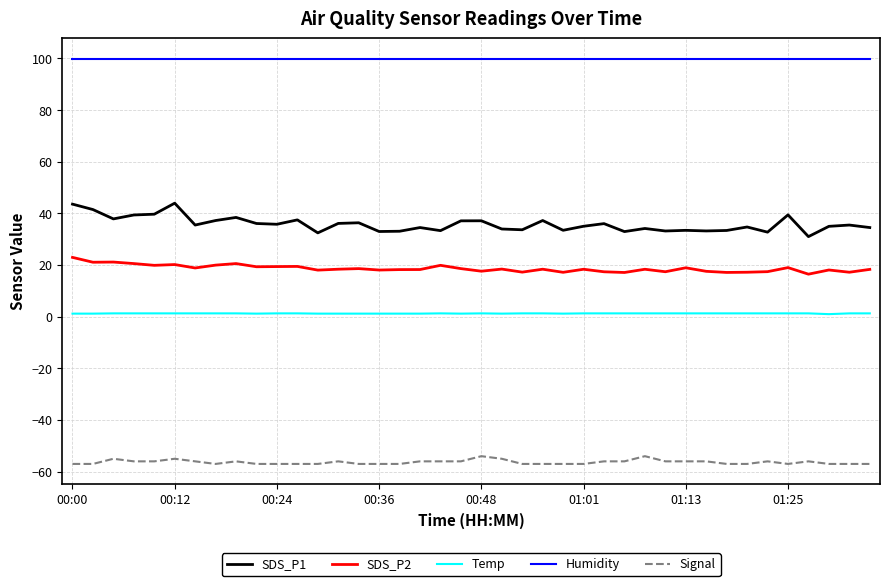

What is the difference between the maximum and second lowest values in the Temp series?

0.1